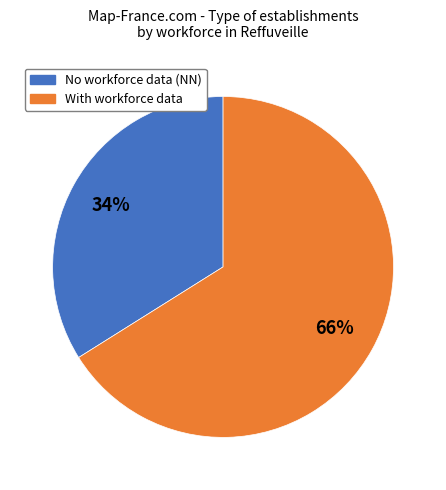

Is there any slice that represents more than half of the pie?

Yes